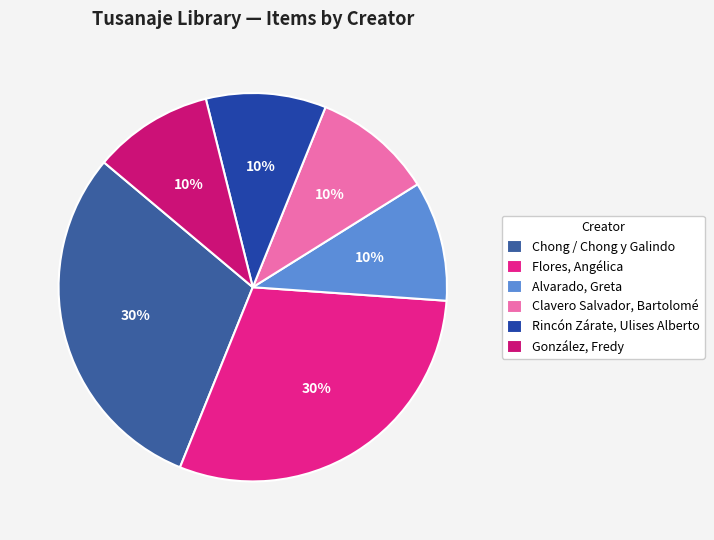

Does Rincón Zárate, Ulises Alberto account for over 50% of the chart?

No